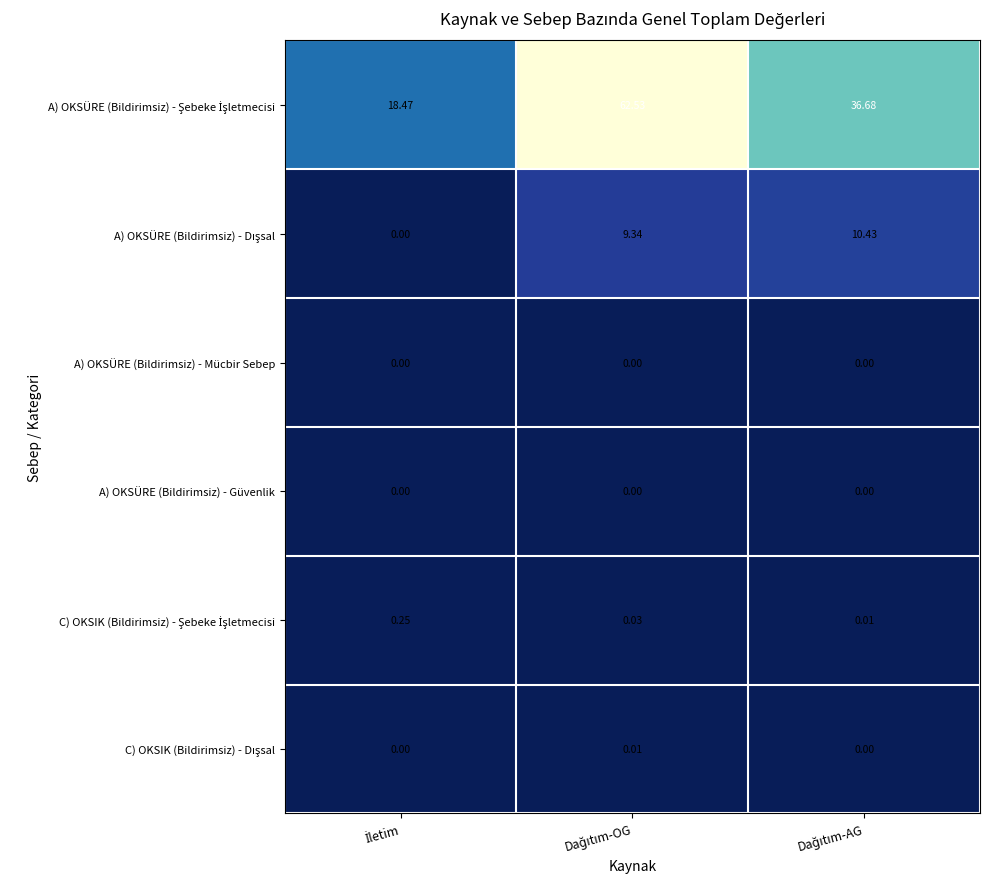

Which series changed the most between Dağıtım-OG and Dağıtım-AG?

A) OKSÜRE (Bildirimsiz) - Şebeke İşletmecisi